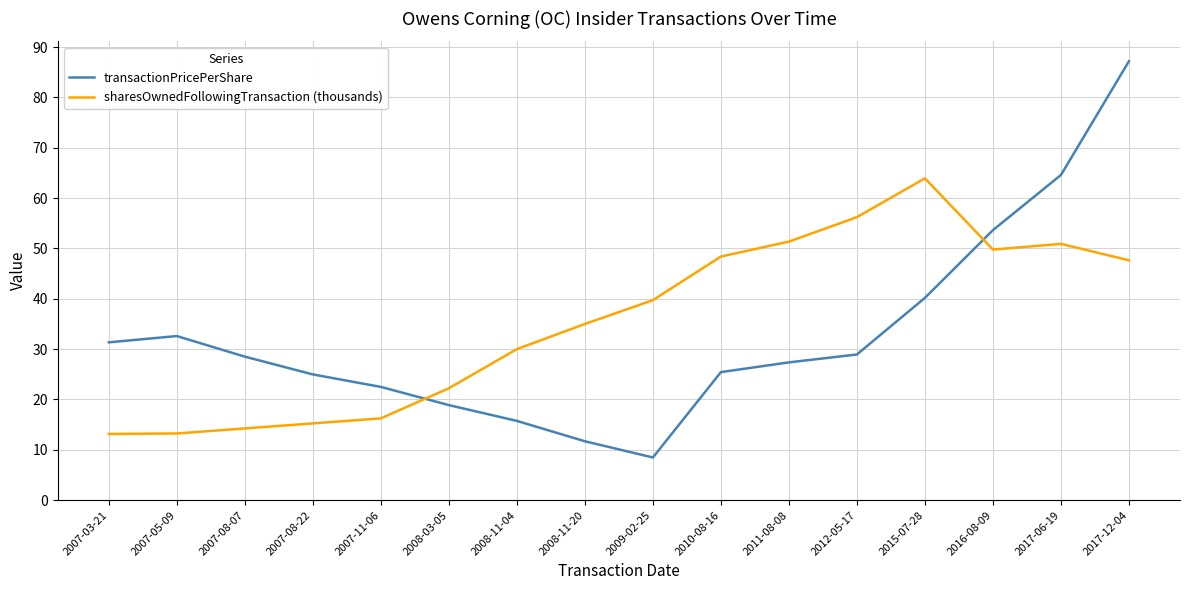

After their last crossing, which series has the higher values: sharesOwnedFollowingTransaction (thousands) or transactionPricePerShare?

transactionPricePerShare